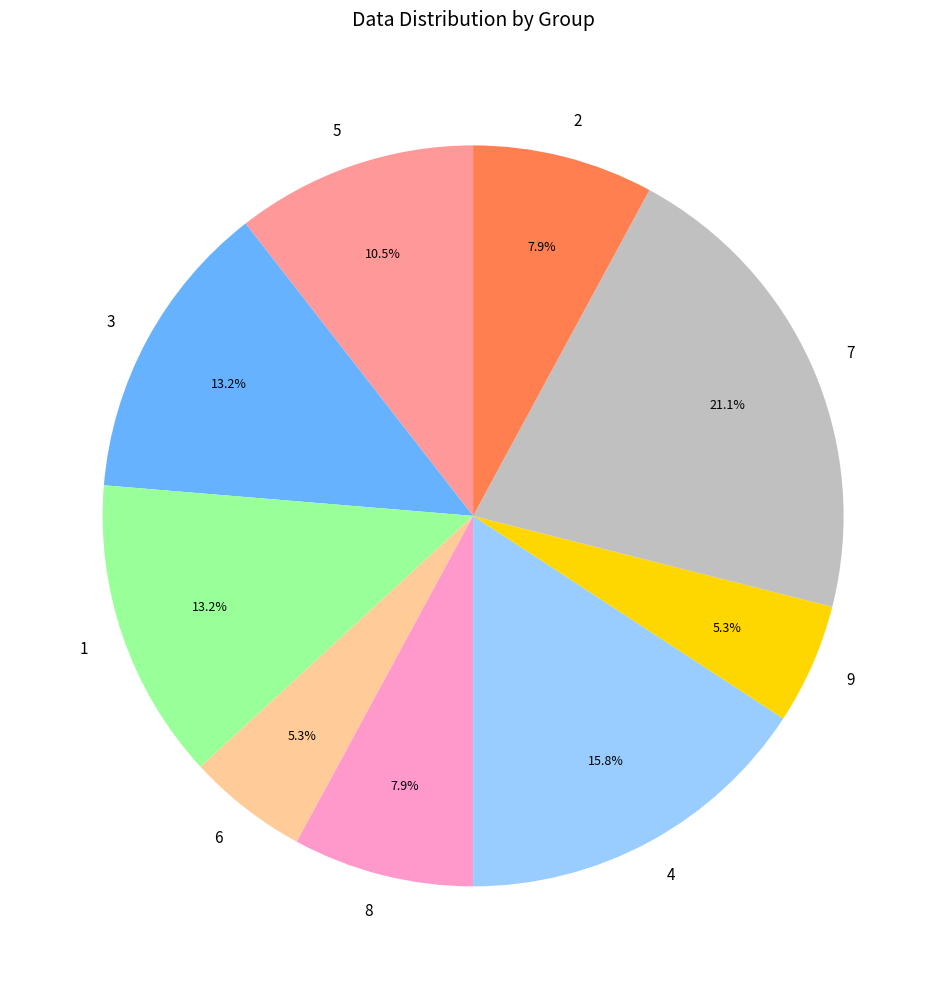

Do 9 and 3 together represent more than half of the pie?

No